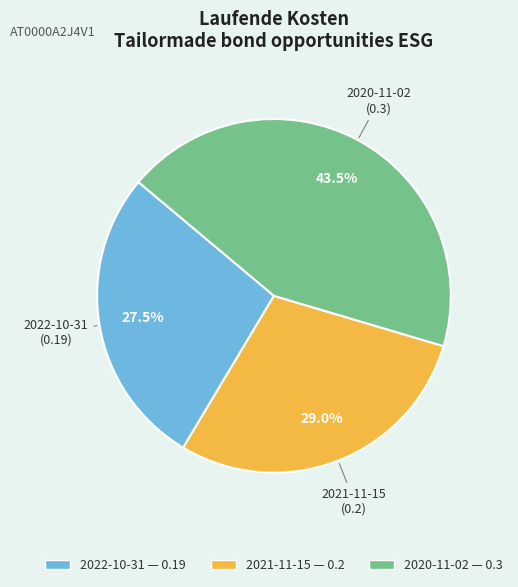

Which category has the smallest portion of the pie?

2022-10-31